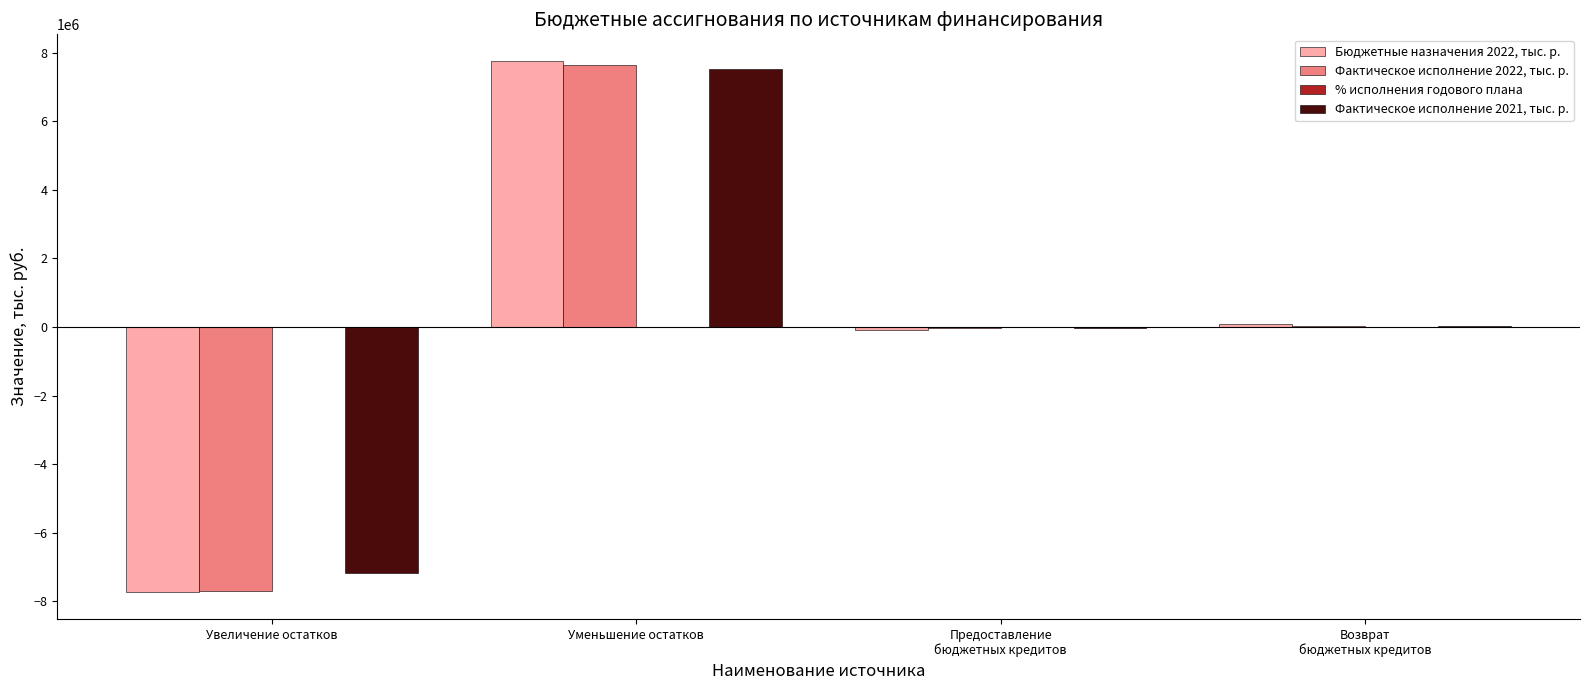

At which label does Фактическое исполнение 2021, тыс. р. reach its peak?

Уменьшение остатков